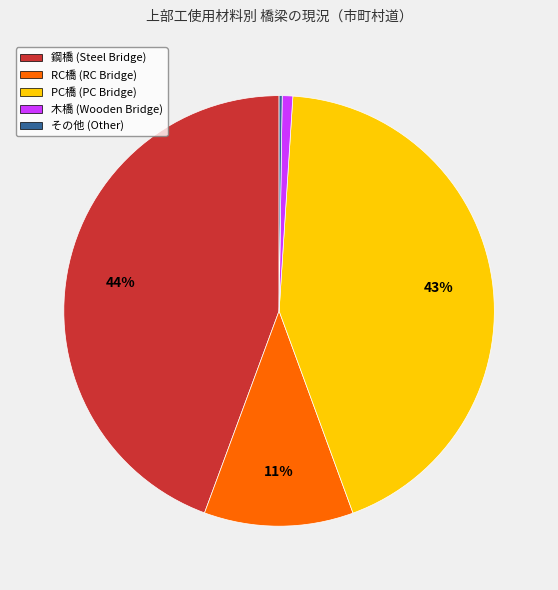

Combined, do RC橋 (RC Bridge) and 鋼橋 (Steel Bridge) account for over 50%?

Yes